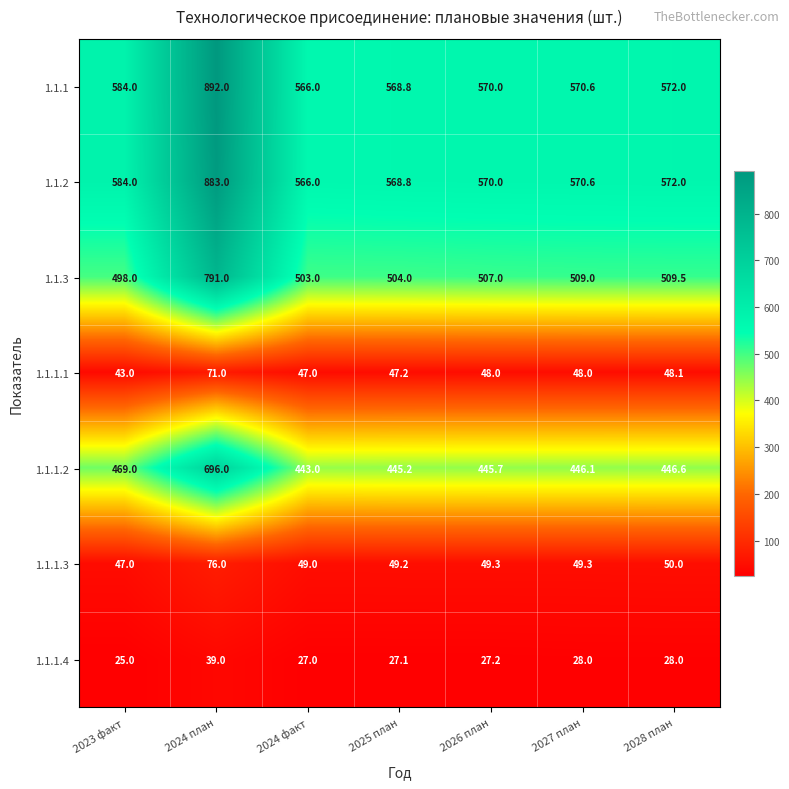

How many categories are shown in the chart?

7